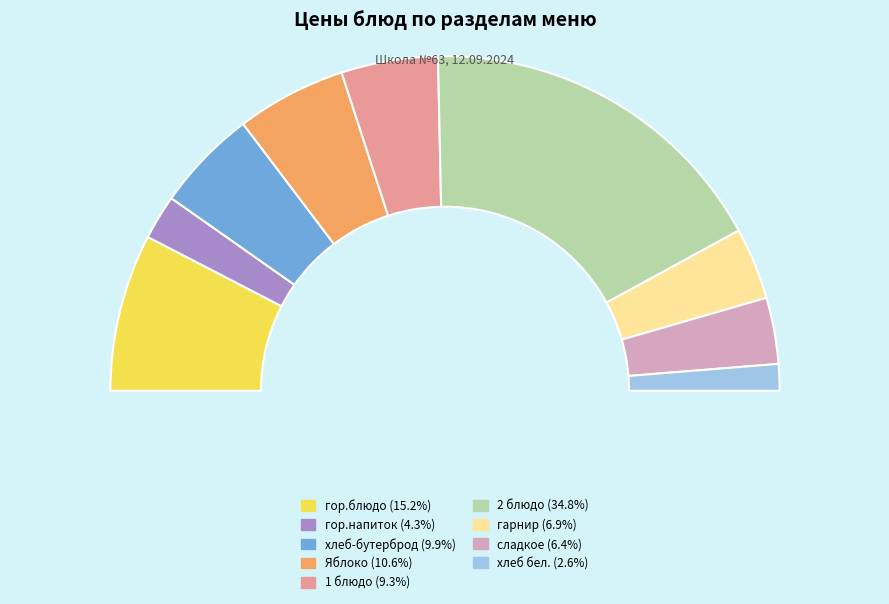

To the nearest percent, what is the difference between the гор.блюдо (28.5) and 1 блюдо (17.5) slice percentages?

6%